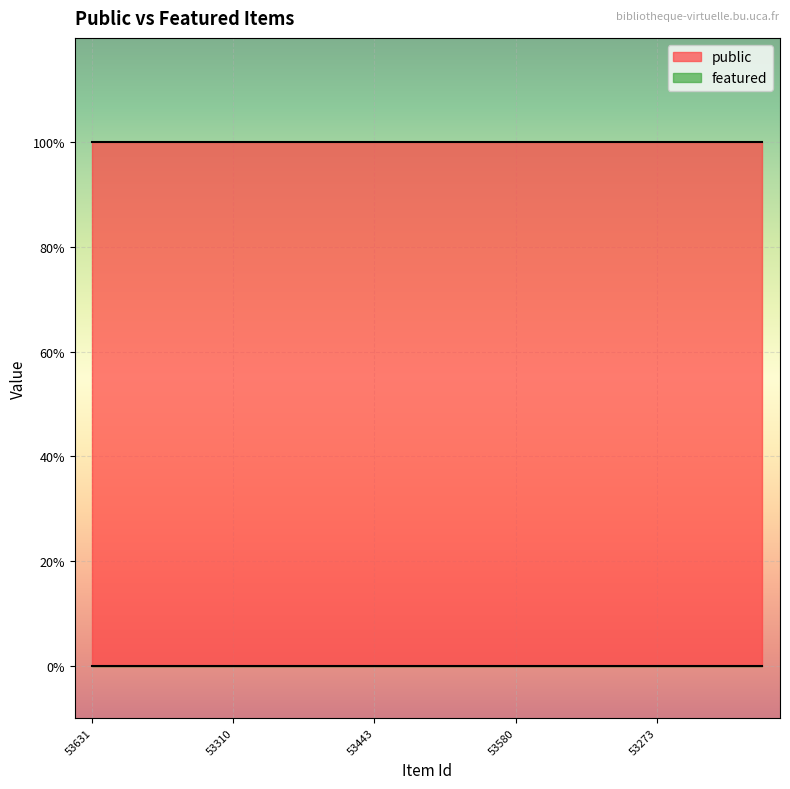

List the series in order of their overall mean, lowest first.

featured, public